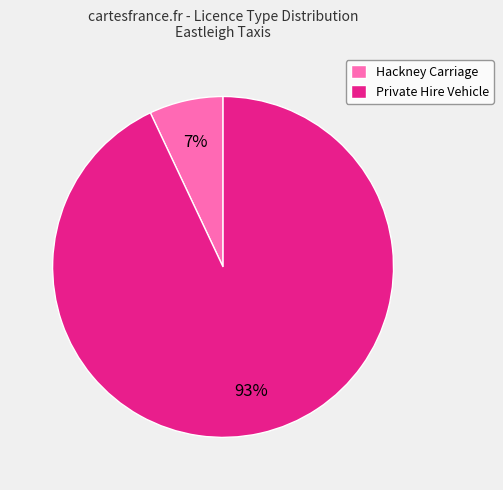

To the nearest percent, what is the difference between the largest and smallest slice percentages?

86%